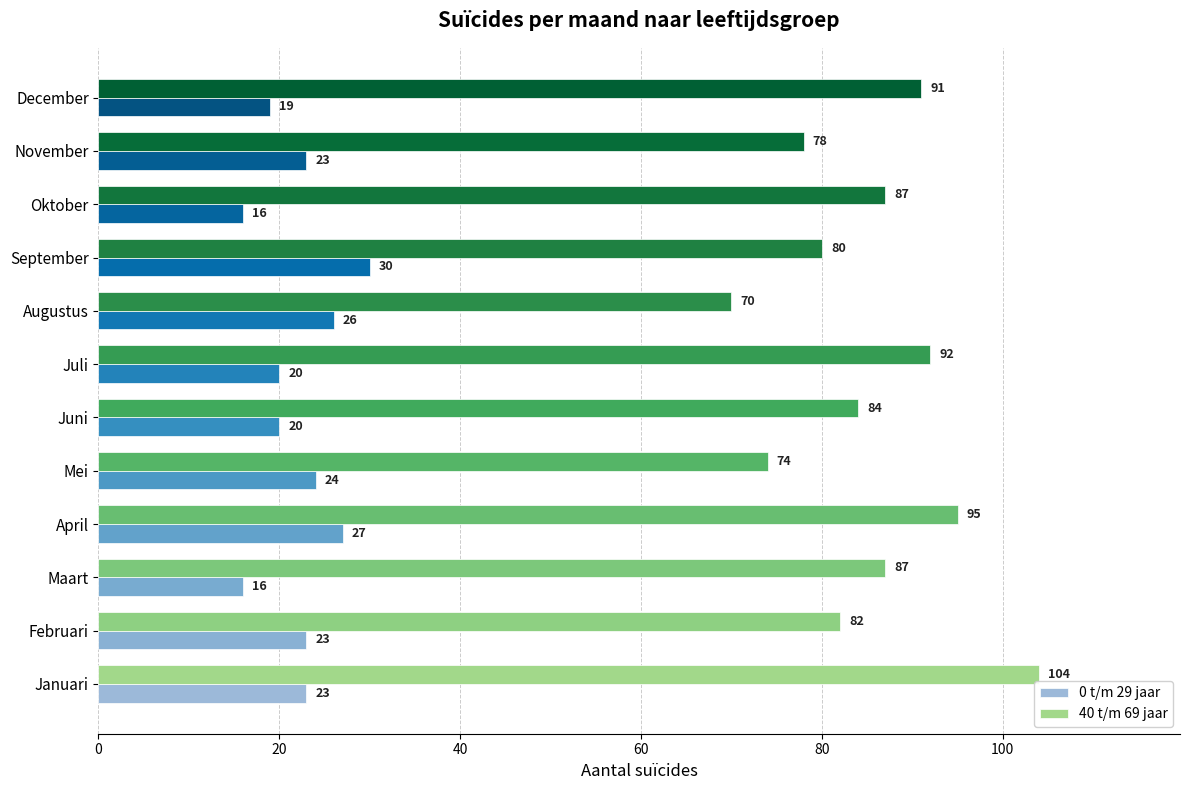

Read the 40 t/m 69 jaar value at Oktober.

87